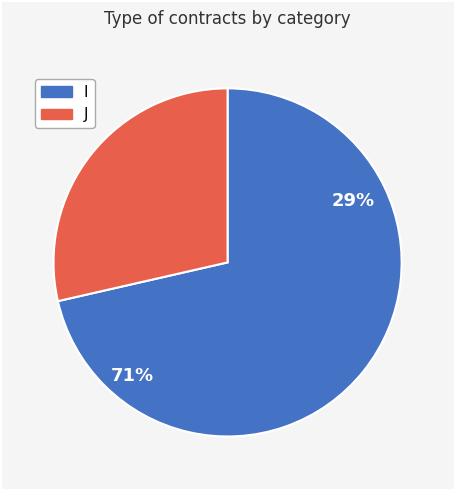

To the nearest percent, what is the average slice percentage?

50%